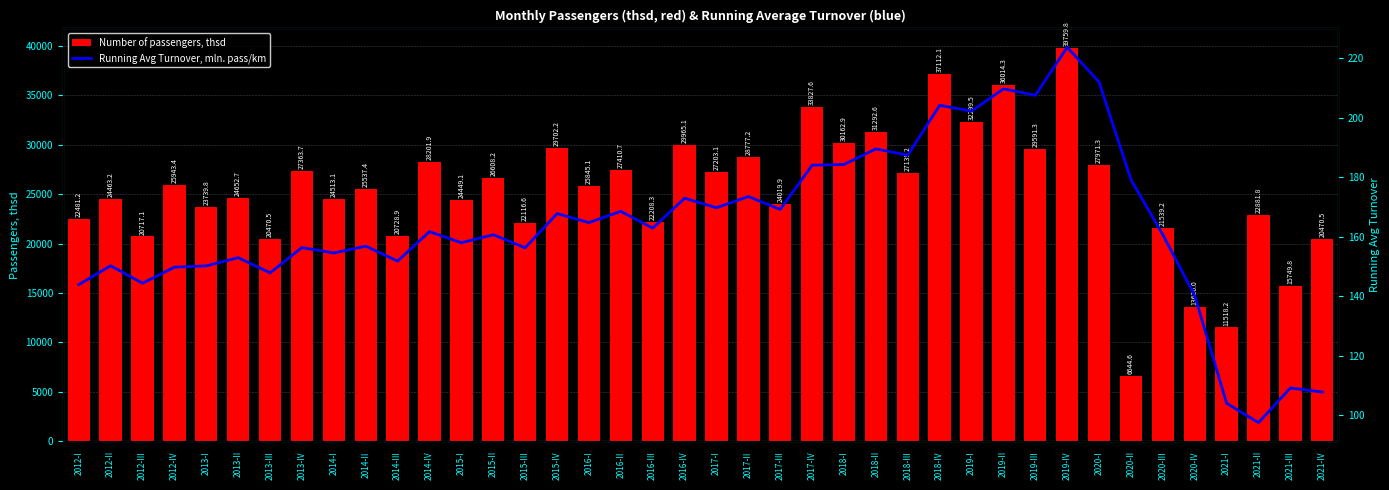

Read the Running Avg Turnover, mln. pass/km value at 2013-IV.

156.4